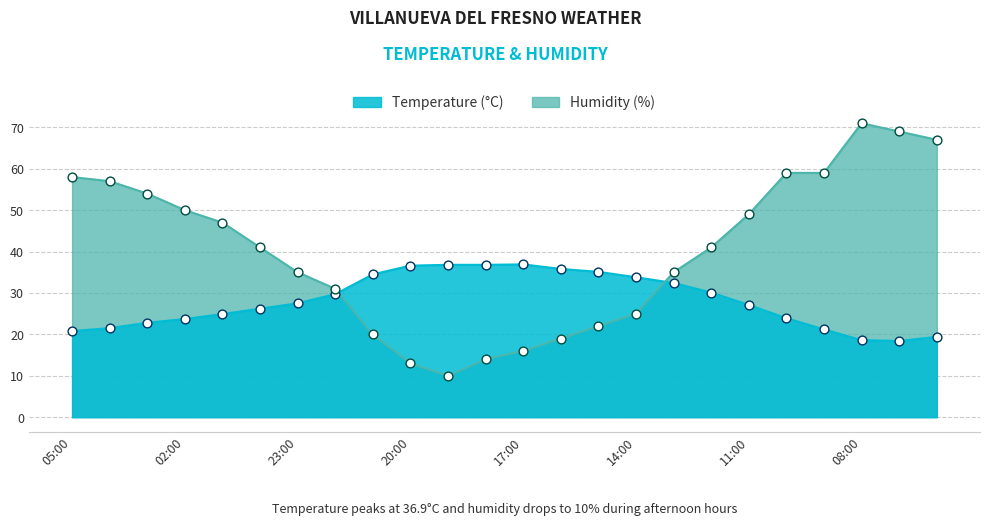

Which series has the largest Y range (max minus min)?

Humidity (%)